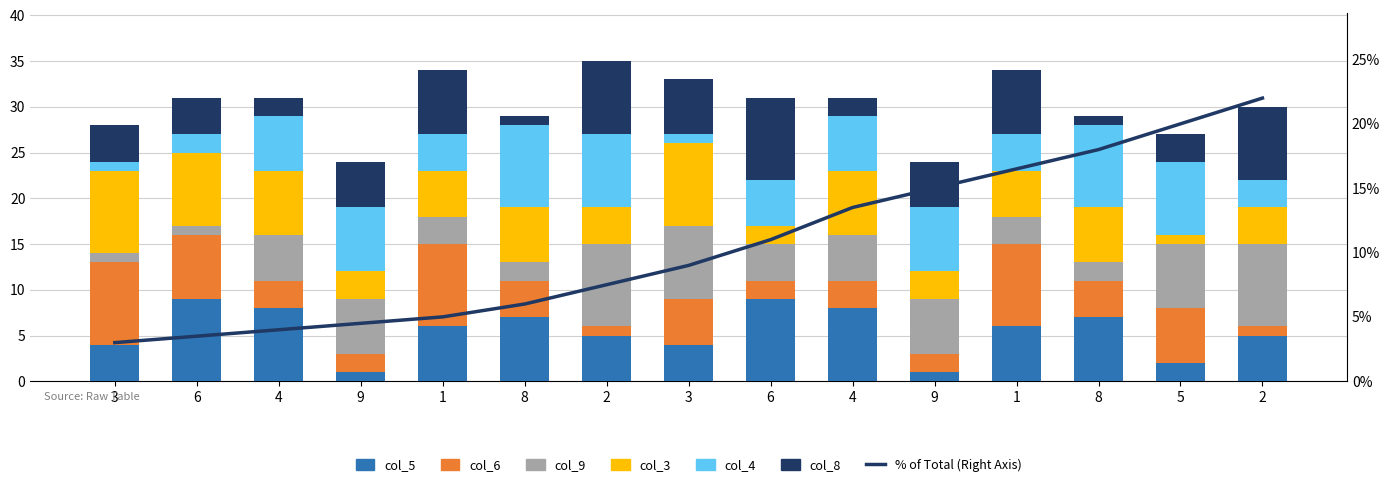

Reading left to right, list all the values displayed in this chart.

col_5: 3=4	6=9	4=8	9=1	1=6	8=7	2=5	3=4	6=9	4=8	9=1	1=6	8=7	5=2	2=5
col_6: 3=9	6=7	4=3	9=2	1=9	8=4	2=1	3=5	6=2	4=3	9=2	1=9	8=4	5=6	2=1
col_9: 3=1	6=1	4=5	9=6	1=3	8=2	2=9	3=8	6=4	4=5	9=6	1=3	8=2	5=7	2=9
col_3: 3=9	6=8	4=7	9=3	1=5	8=6	2=4	3=9	6=2	4=7	9=3	1=5	8=6	5=1	2=4
col_4: 3=1	6=2	4=6	9=7	1=4	8=9	2=8	3=1	6=5	4=6	9=7	1=4	8=9	5=8	2=3
col_8: 3=4	6=4	4=2	9=5	1=7	8=1	2=8	3=6	6=9	4=2	9=5	1=7	8=1	5=3	2=8